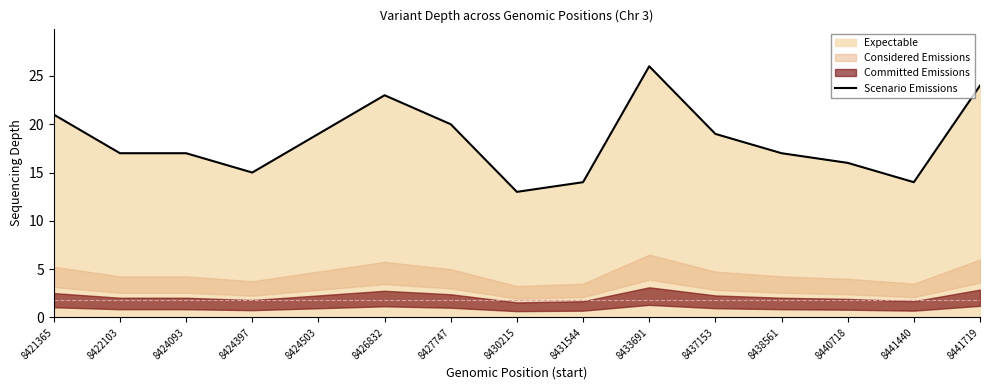

How many points are lower than both their immediate neighbors (excluding endpoints)?

3